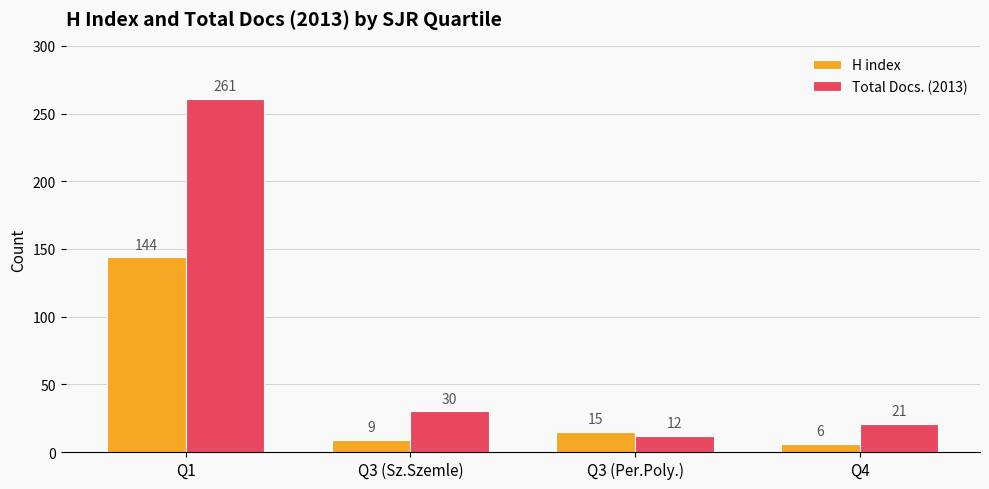

Is it true that Total Docs. (2013) equals 261 at Q1?

True